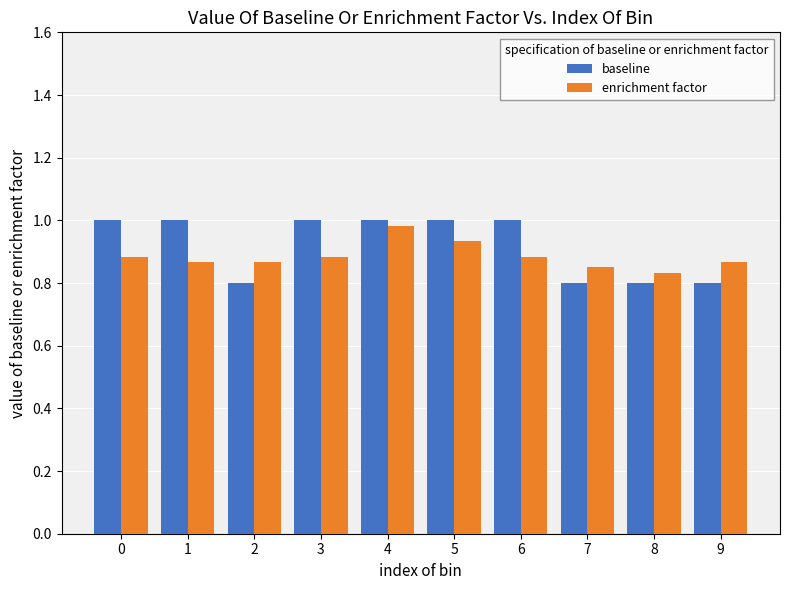

The value of enrichment factor at 4 is 1.0. True or false?

True